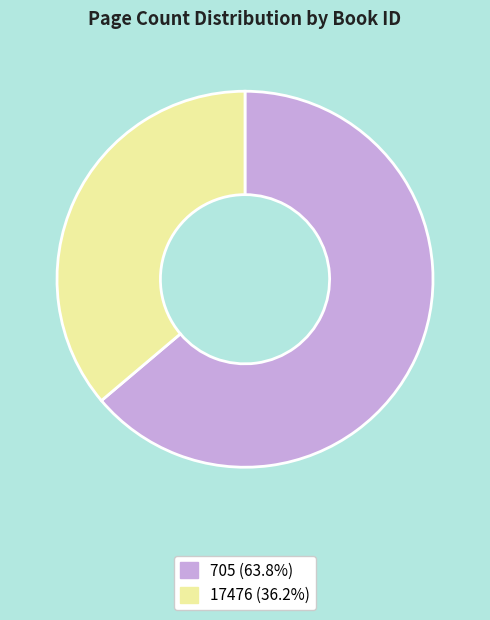

Rank the categories by value from highest to lowest.

705, 17476